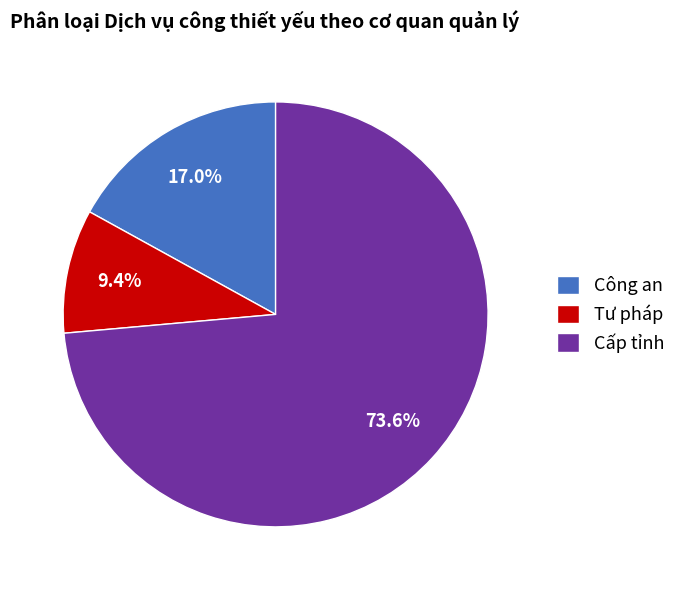

How many slices are in this pie chart?

3